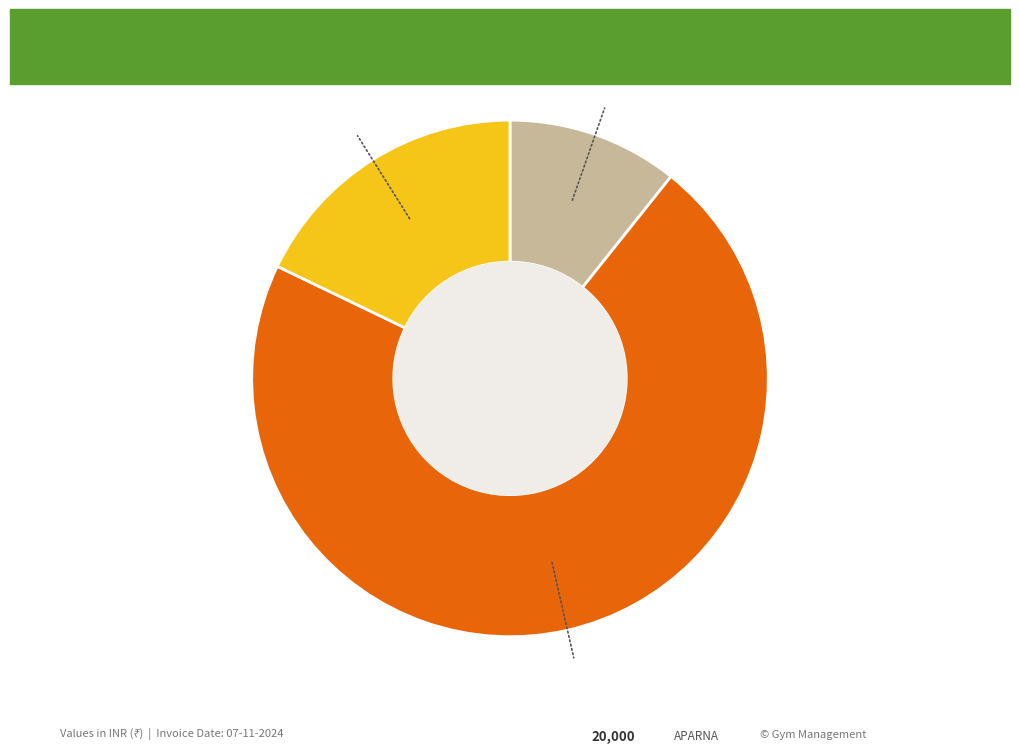

Is there any slice that represents more than half of the pie?

Yes